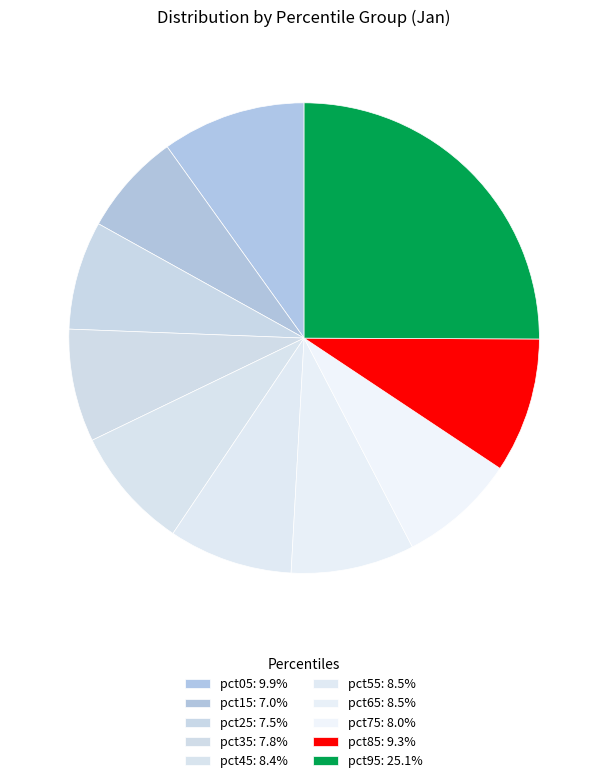

True or false: pct85 accounts for 9% of the total.

True